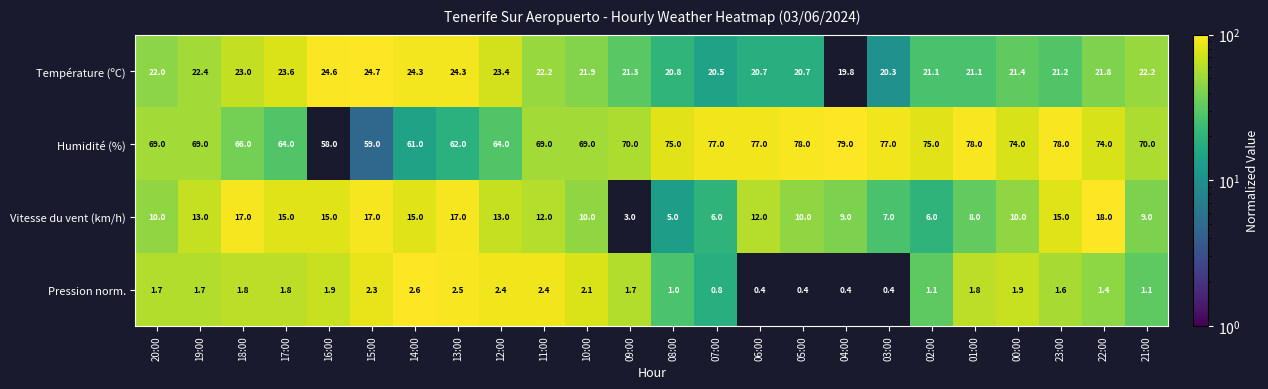

What is the difference between the second highest and second lowest values in the Pression norm. series?

2.1